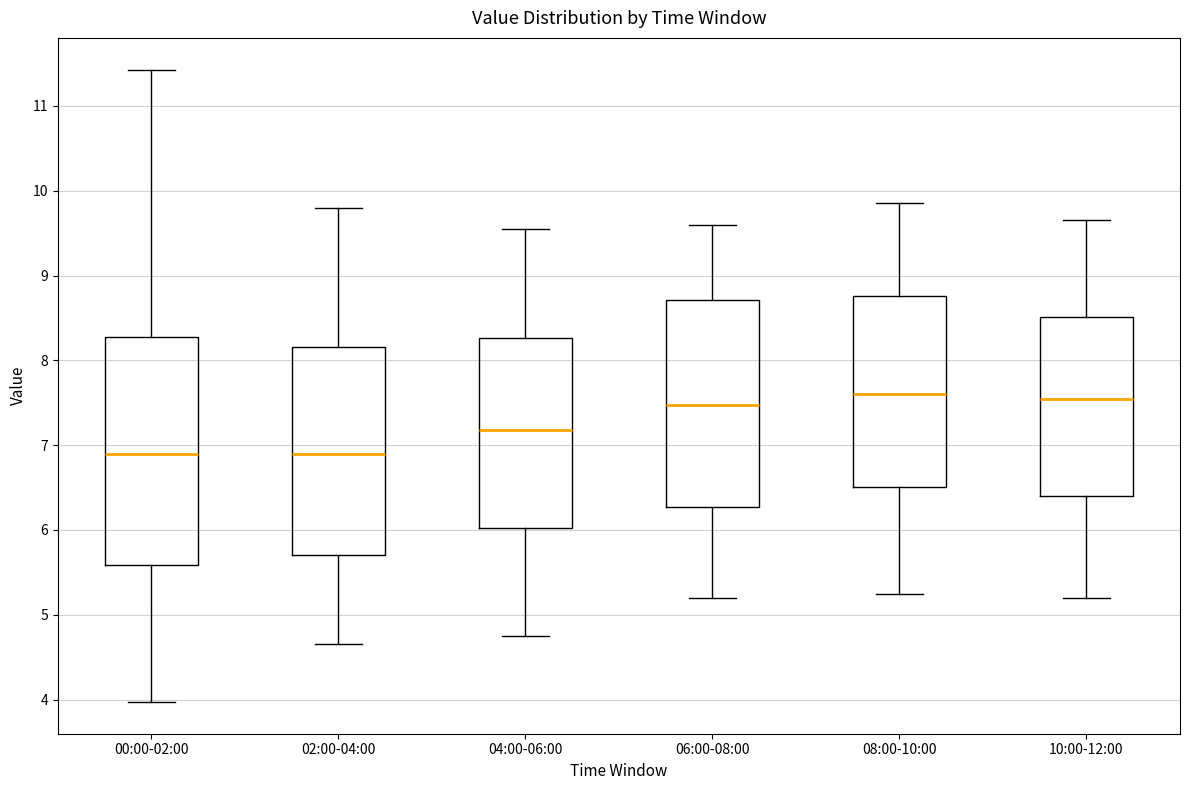

Comparing the boxes themselves (not the whiskers), which one is the tallest?

00:00-02:00